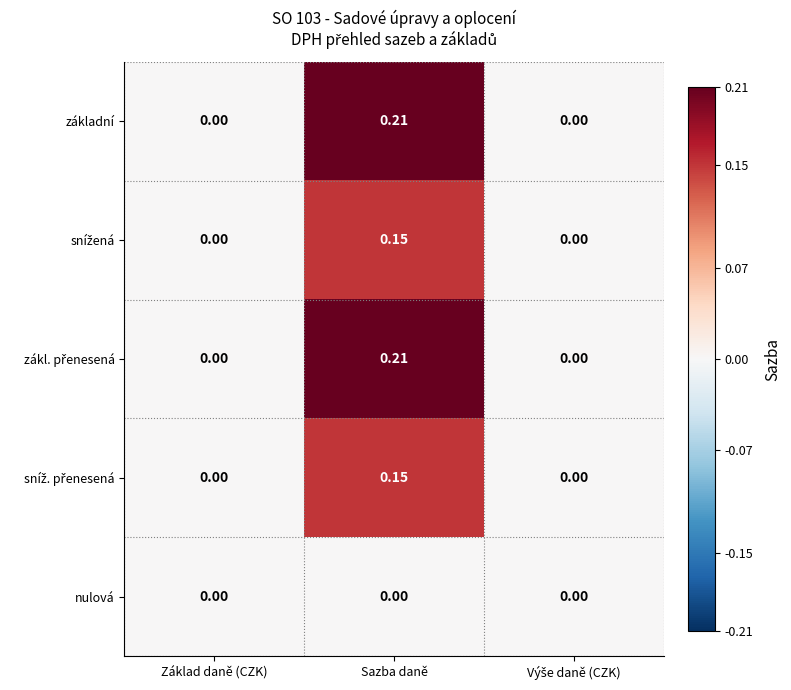

At which category is the sum across all series the highest?

Sazba daně